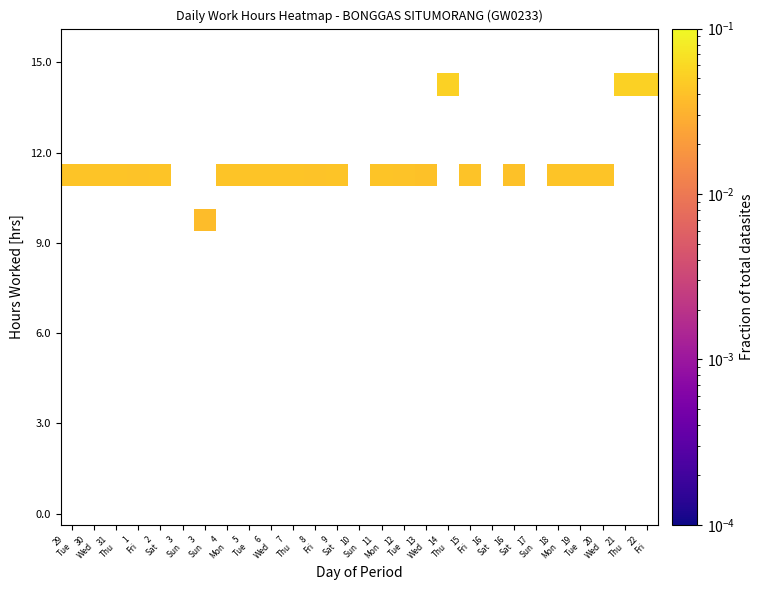

How many categories are shown in the chart?

27